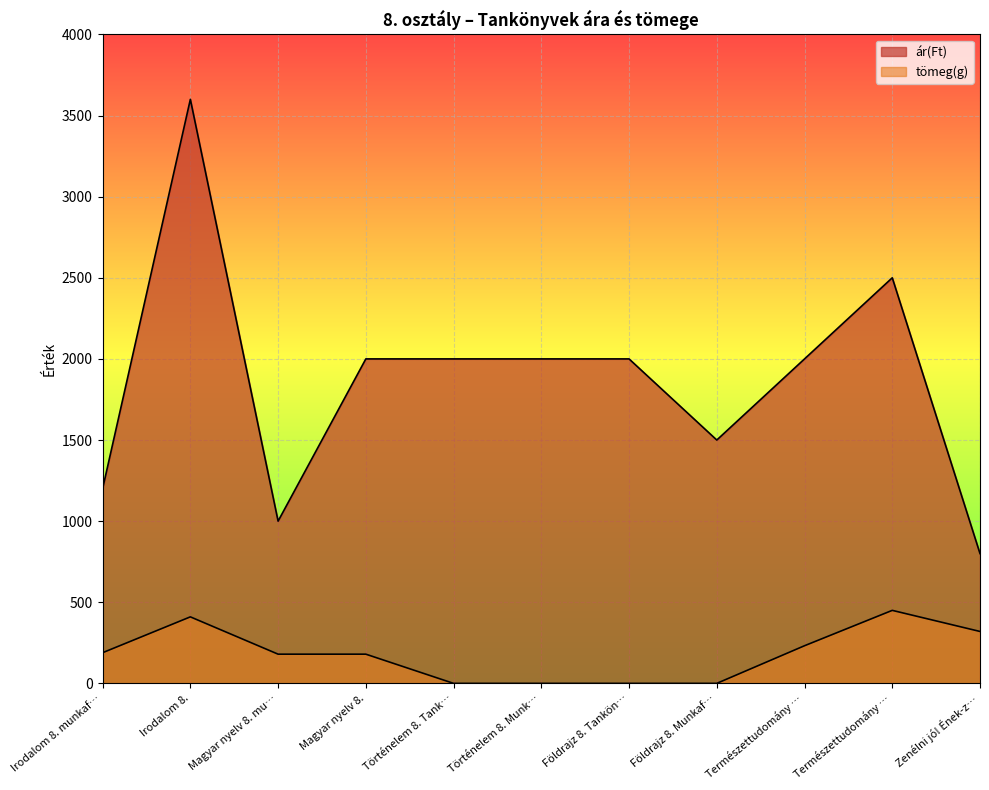

What value does the ár(Ft) series have at Földrajz 8. Munkaf…, to the nearest 10?

1500